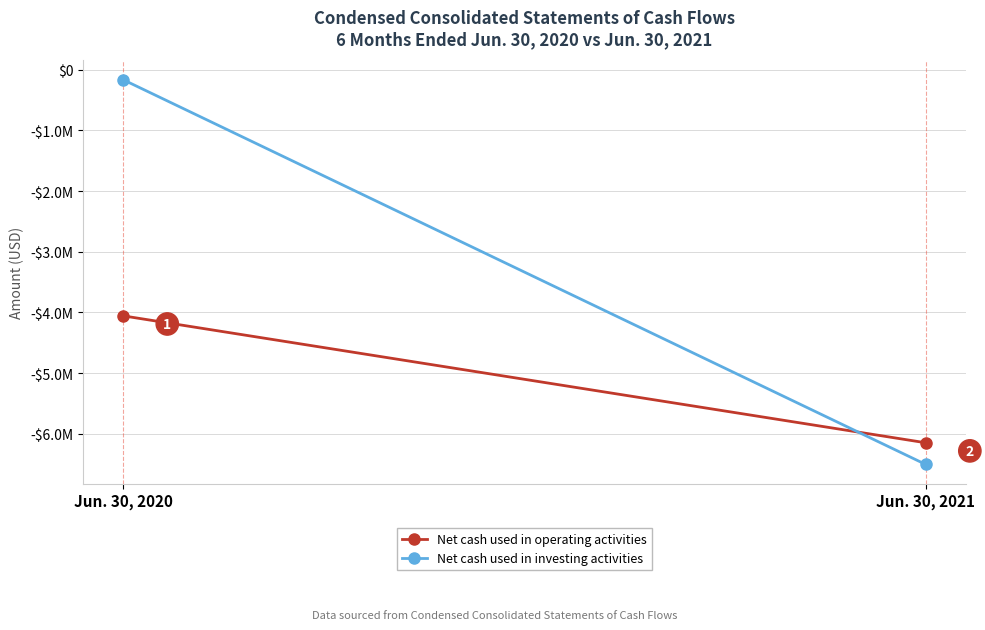

What is the value of the Net cash used in operating activities point at the 2nd from the left?

-6149773